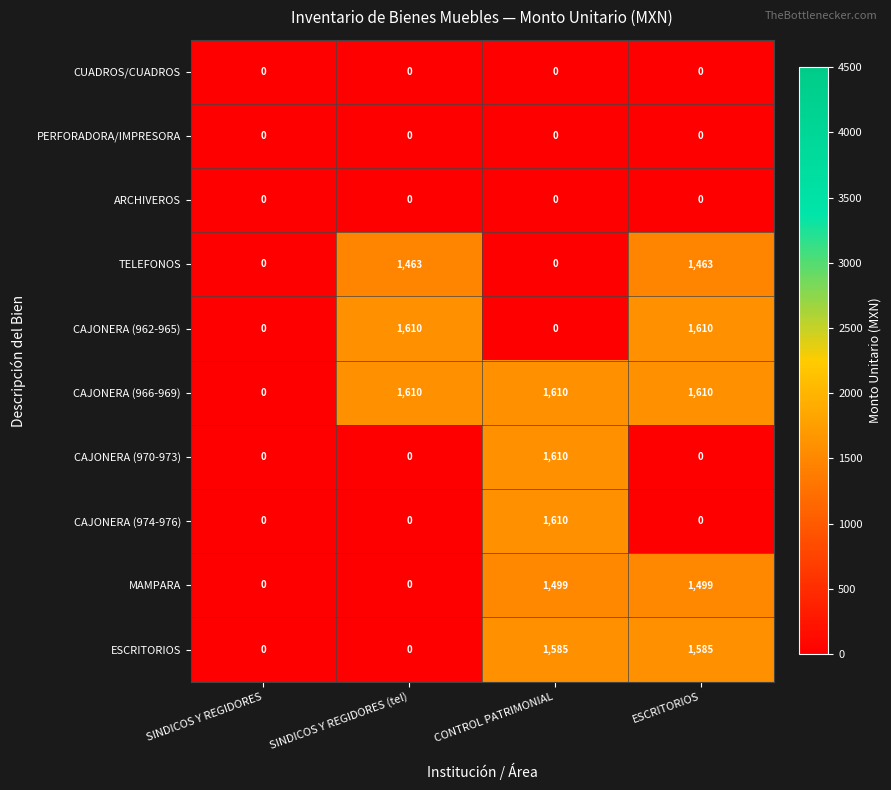

How many categories are shown in the chart?

4